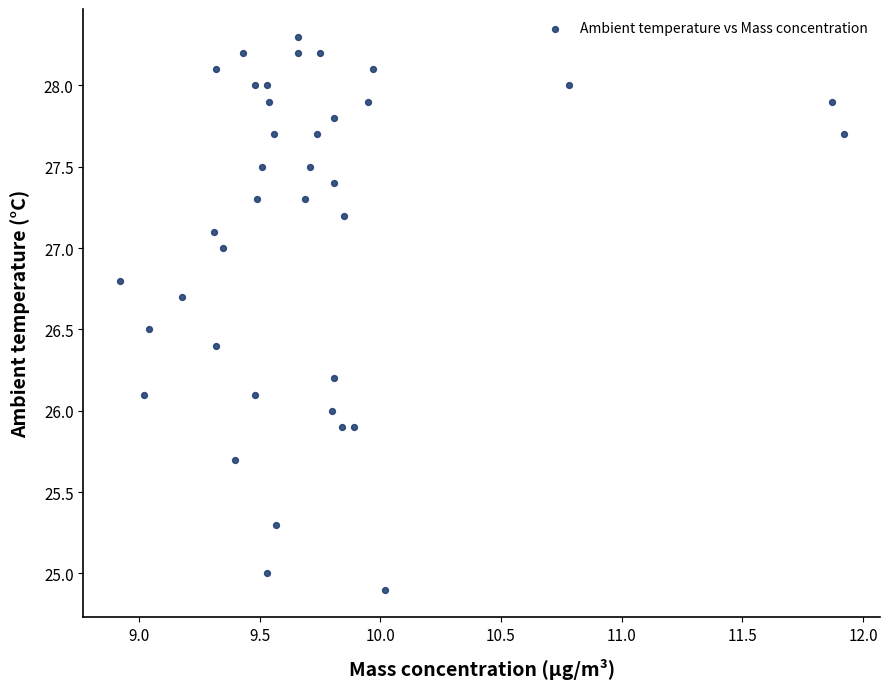

What is the range of Y values (max minus min)?

3.4